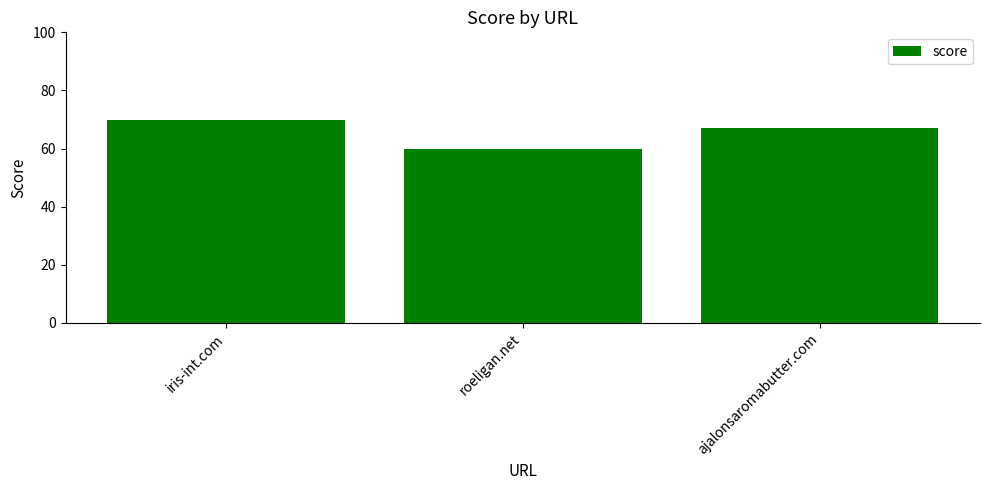

What is the value of the 2nd bar from the left?

60